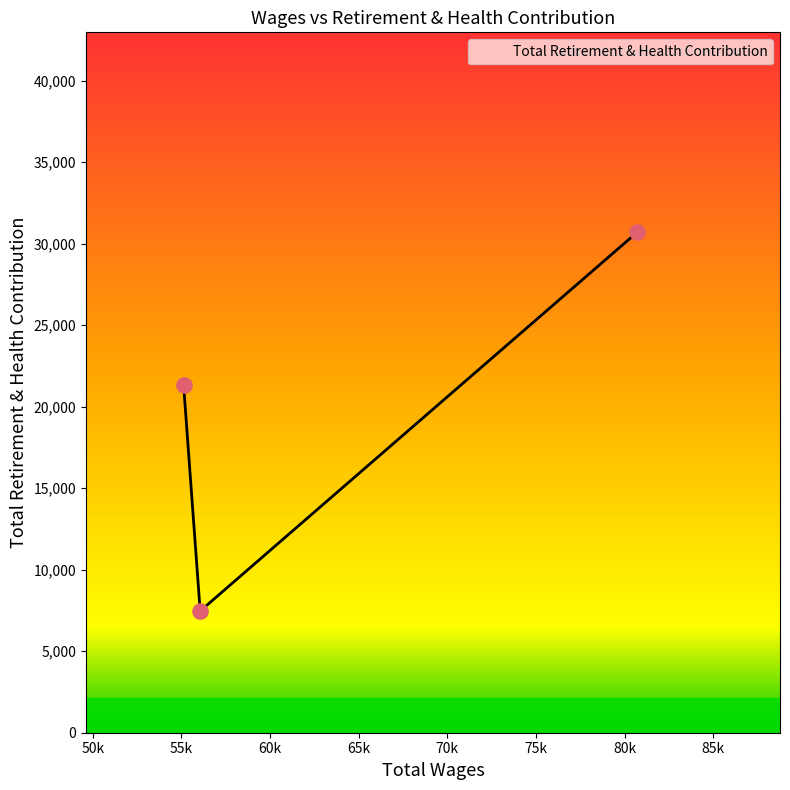

What is the greatest value displayed?

30690